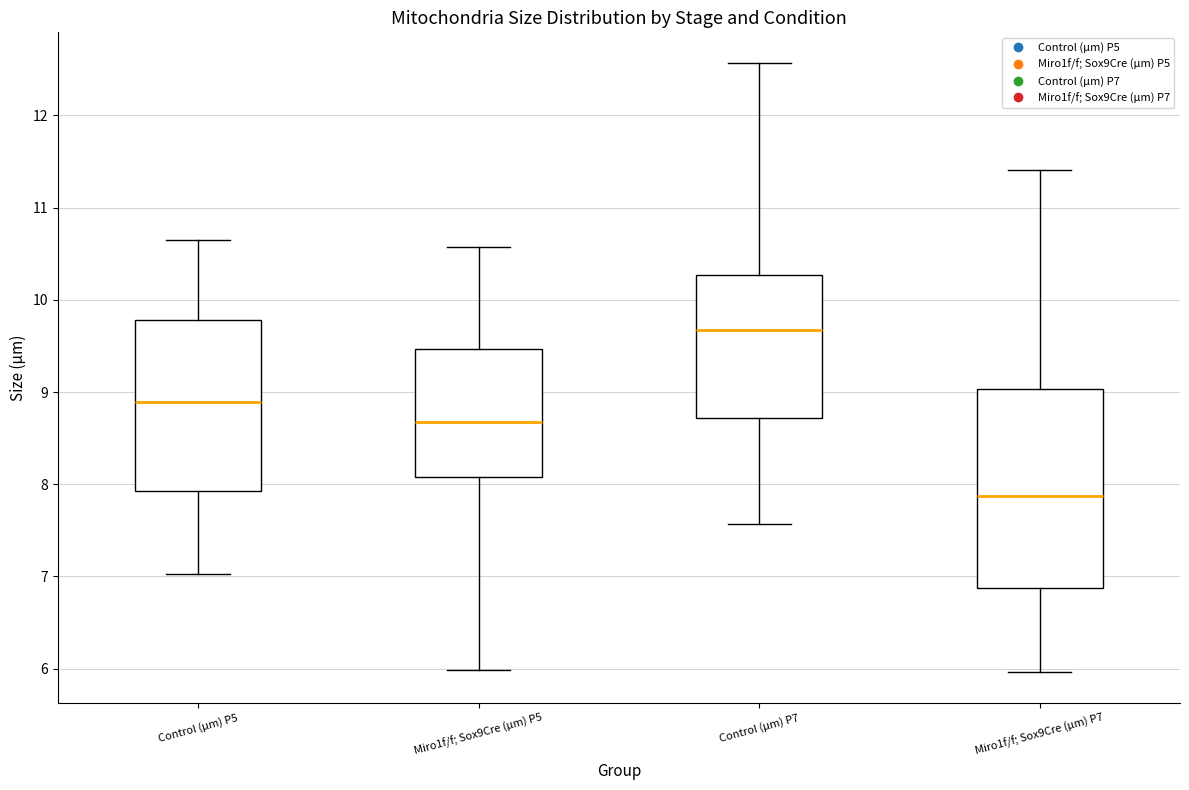

Reading left to right, read every box against the y-axis: the position of its median line, the range the box covers, and the ends of its whiskers. The values are not printed on the chart, so give them approximately, as read against the axis.

Control (µm) P5: median 8.9, box 7.9 to 9.8, whiskers 7.0 to 10.7
Miro1f/f; Sox9Cre (µm) P5: median 8.7, box 8.1 to 9.5, whiskers 6.0 to 10.6
Control (µm) P7: median 9.7, box 8.7 to 10.3, whiskers 7.6 to 12.6
Miro1f/f; Sox9Cre (µm) P7: median 7.9, box 6.9 to 9.0, whiskers 6.0 to 11.4